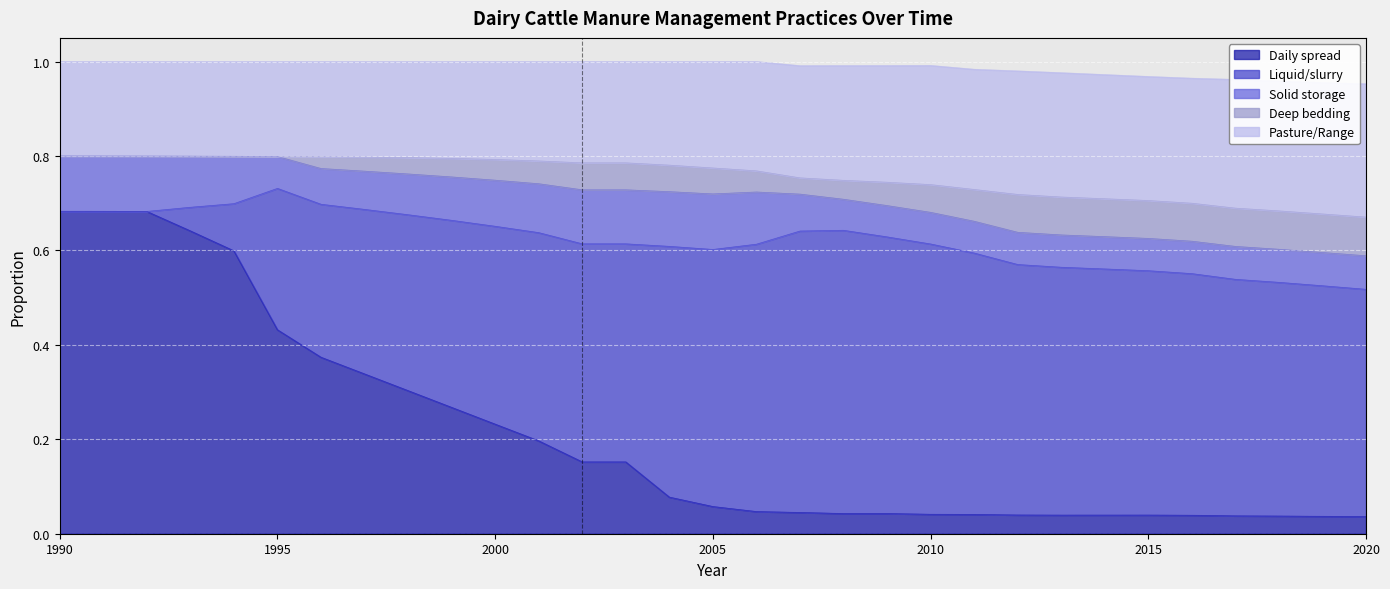

Is it true that Daily spread equals 0.4 at 1995?

True